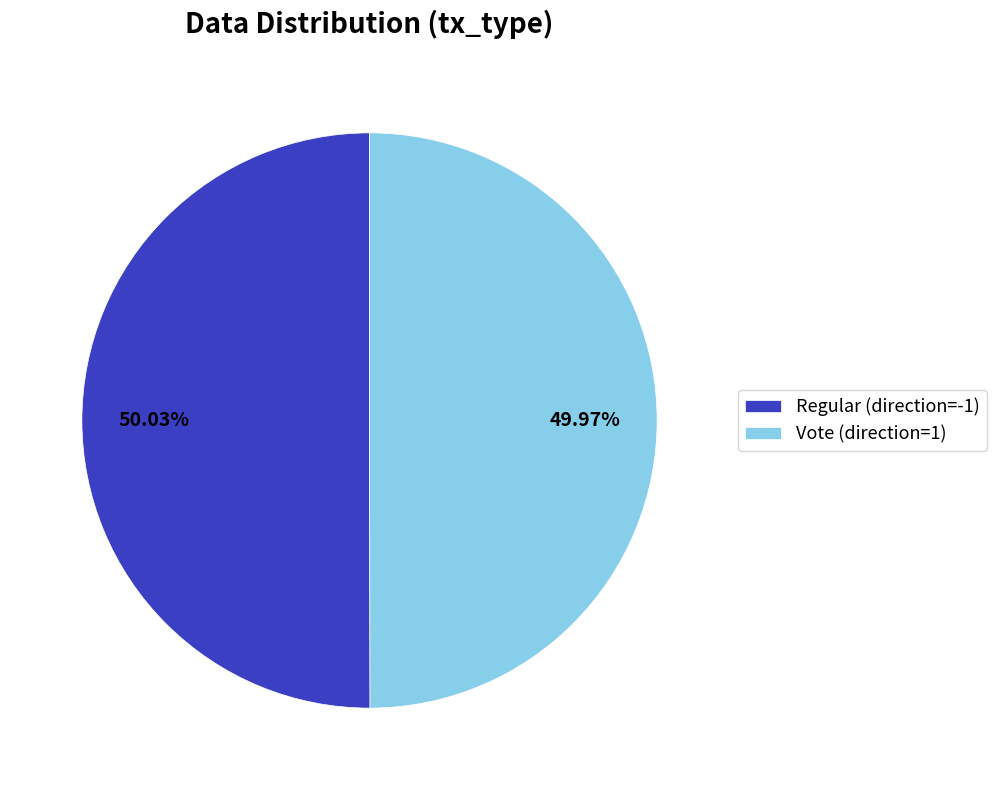

Do Regular (direction=-1) and Vote (direction=1) together represent more than half of the pie?

Yes